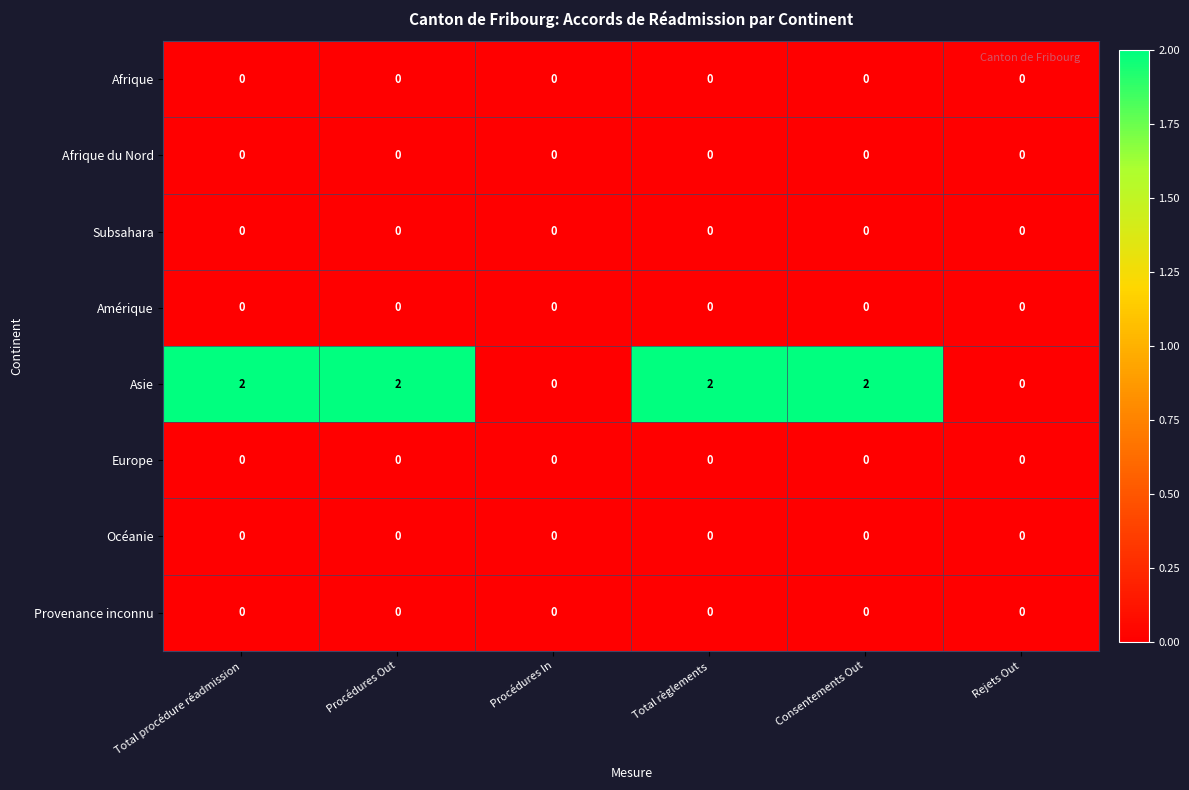

Which series has the largest total across all categories?

Asie